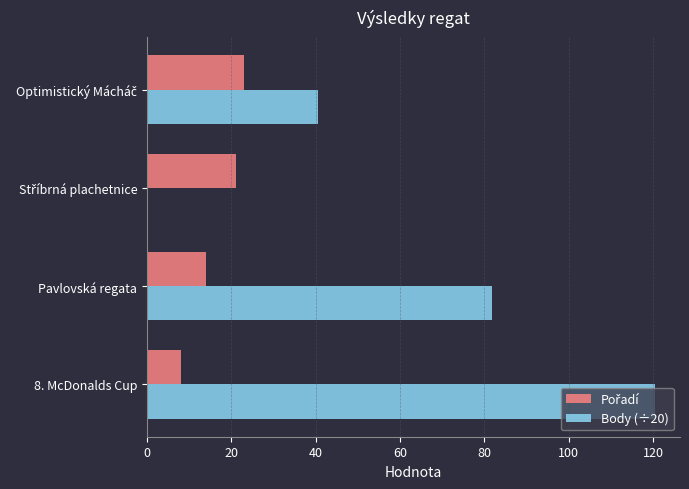

At which category is the sum across all series the highest?

8. McDonalds Cup